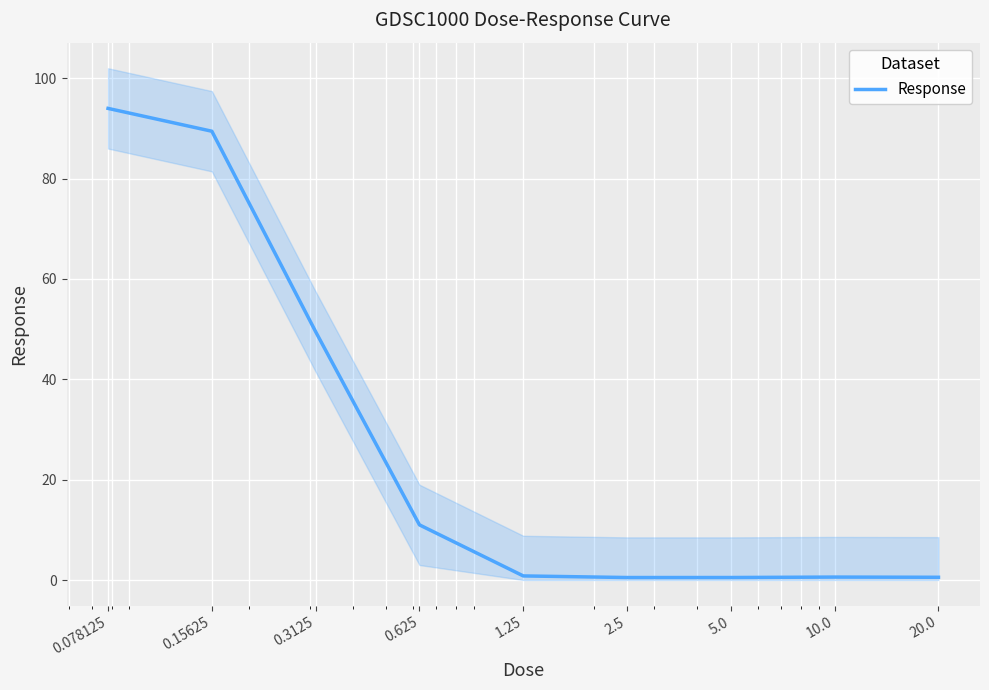

Where is the first local minimum?

2.5